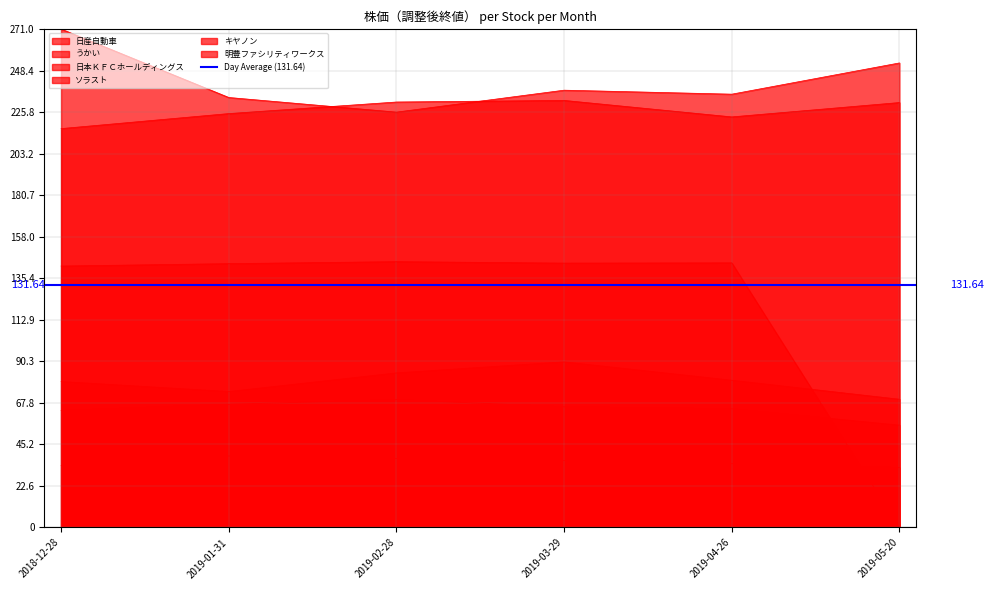

How many values in the 日産自動車 series are below 65?

3